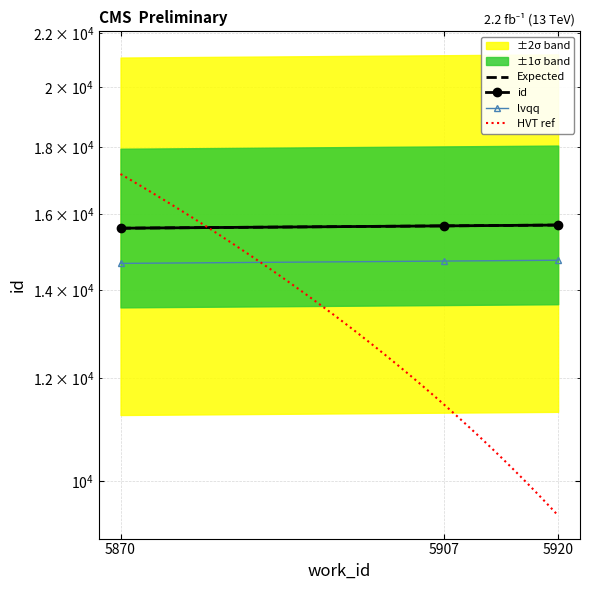

Rank the categories by value from highest to lowest.

5920, 5907, 5870